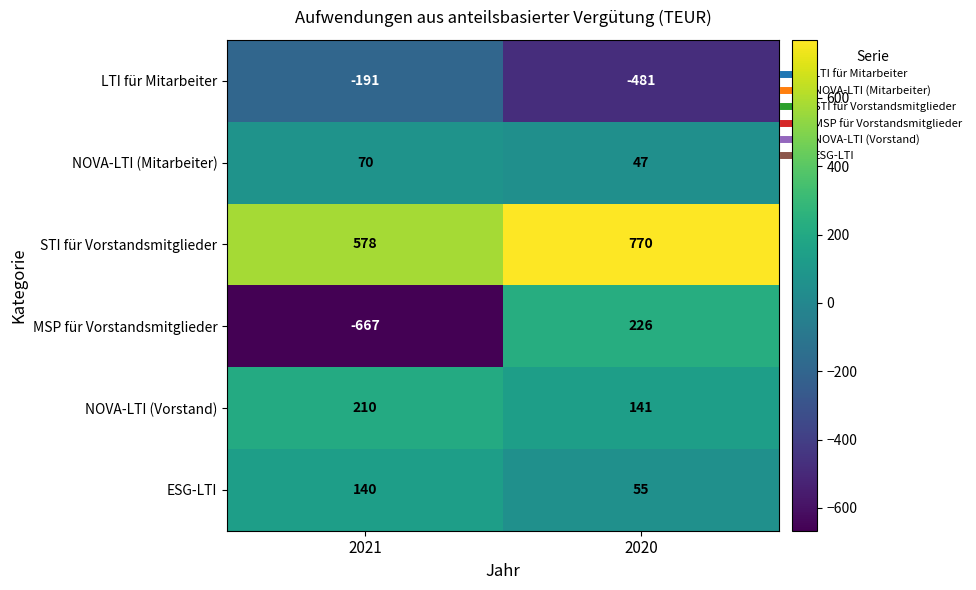

Count the number of categories in the chart.

2